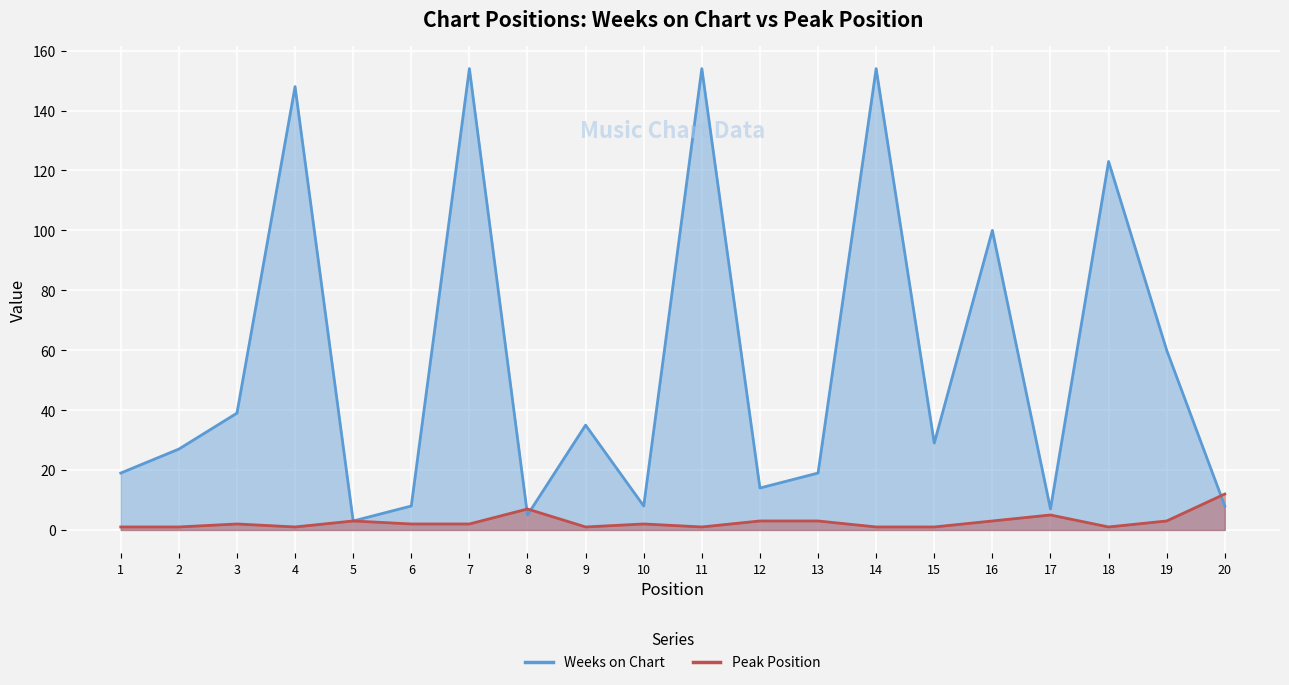

The value of Weeks on Chart at 7 is 154. True or false?

True